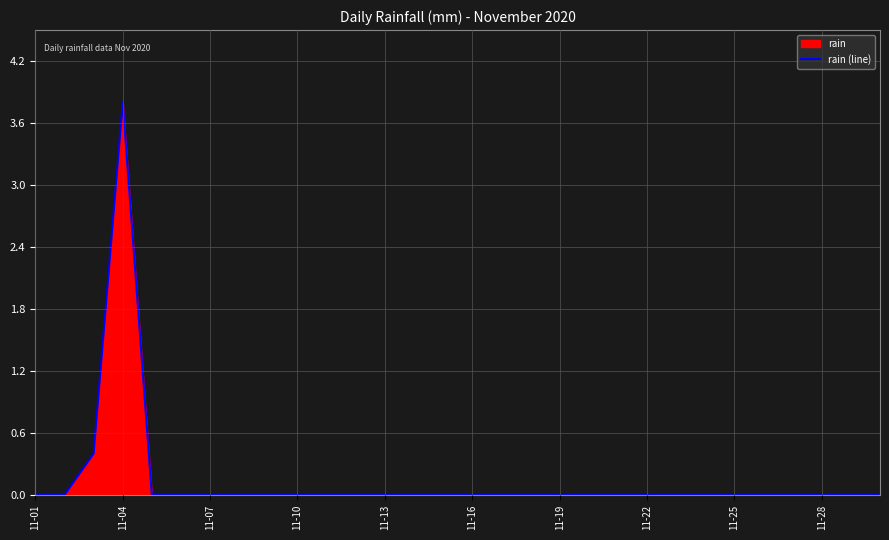

Which label corresponds to the smallest value in the chart?

11-01